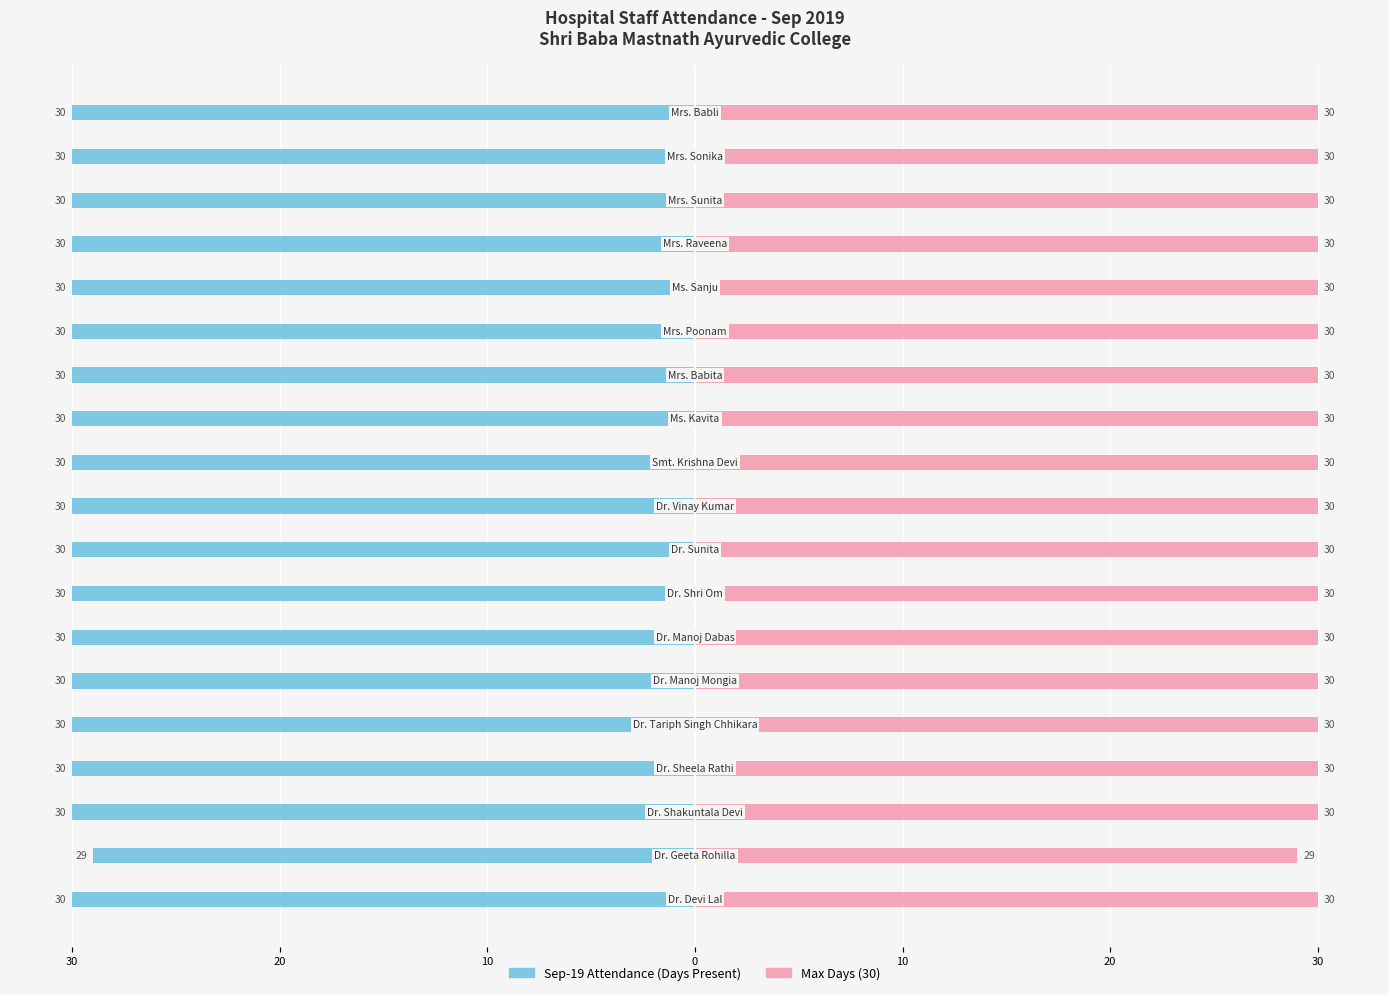

Which series has the largest range (max minus min)?

Sep-19 Attendance (Left)